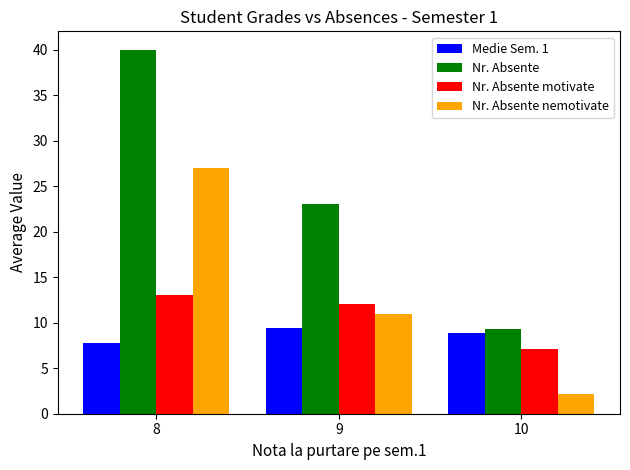

What is the average value of the Nr. Absente nemotivate series?

13.4